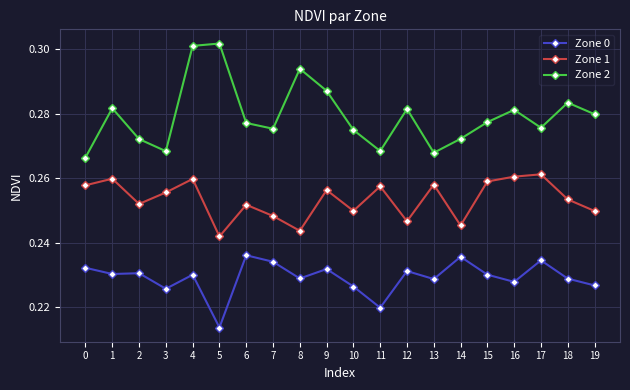

True or false: Zone 1 and Zone 0 cross at least once.

False